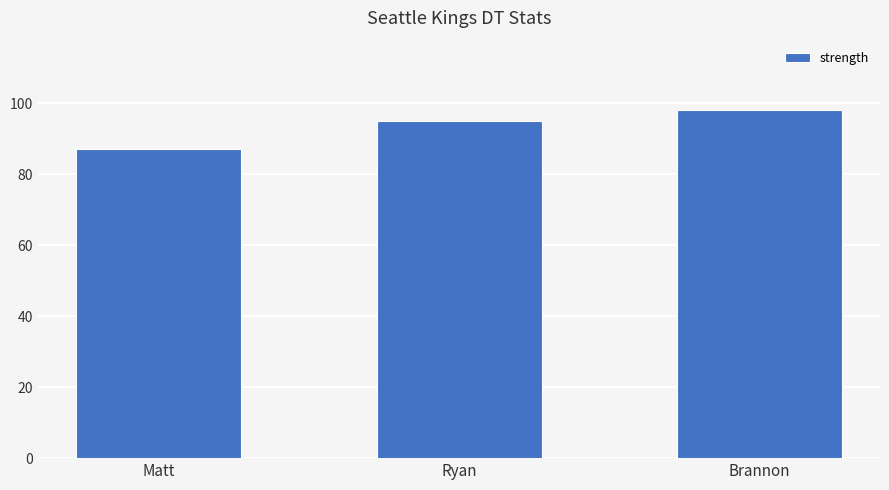

Rank the categories by value from highest to lowest.

Brannon, Ryan, Matt